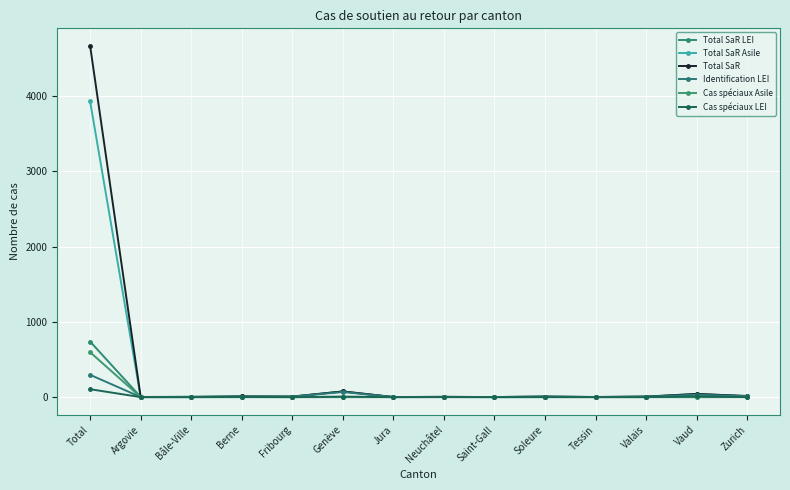

At which category is the sum across all series the highest?

Total